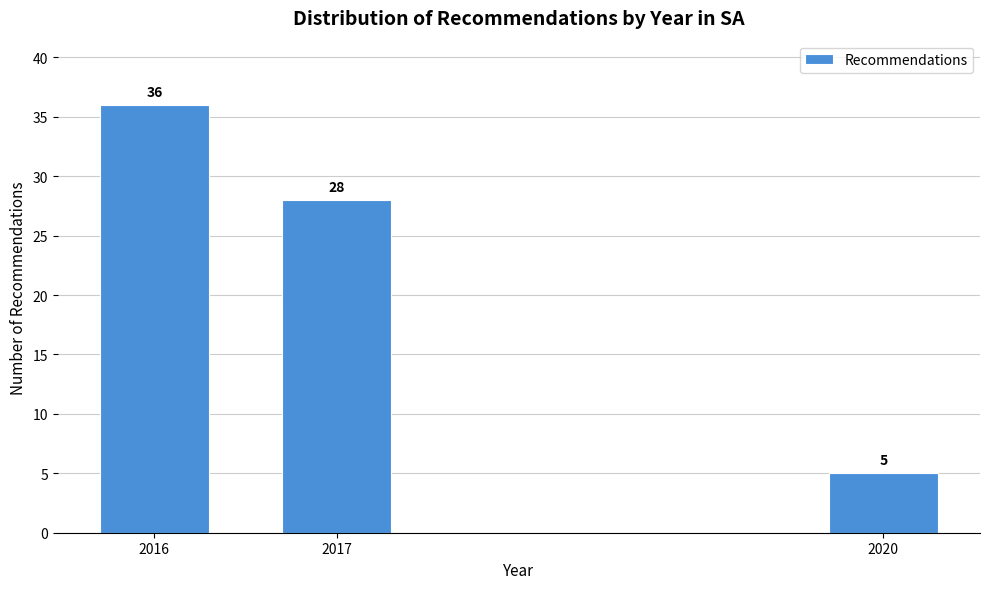

Reading left to right, what are all the values shown in this chart?

2016=36	2017=28	2020=5